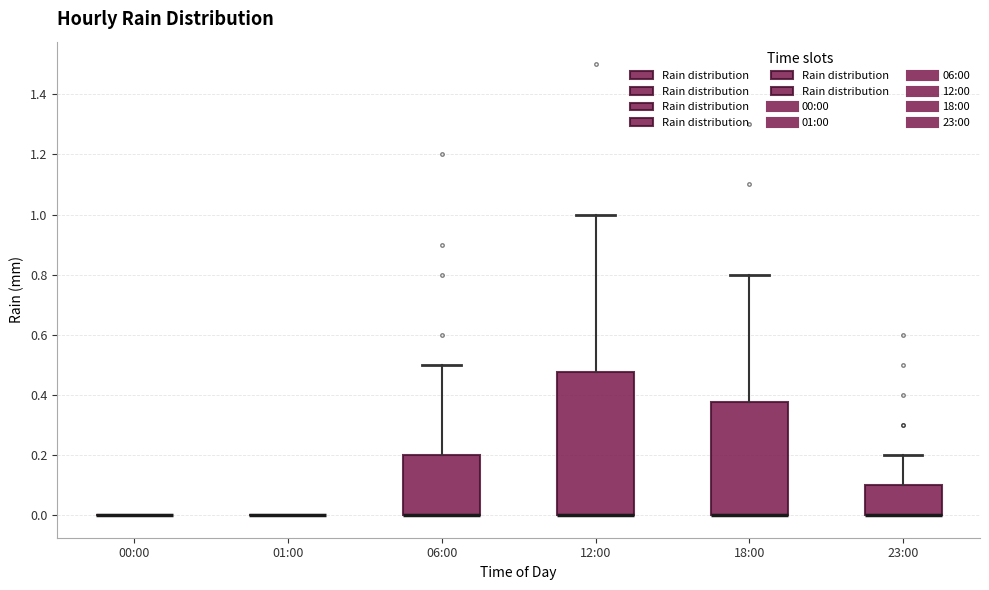

Where is the lower edge of the box for 12:00 on the y-axis? The values are not printed on the chart, so give them approximately, as read against the axis.

0.00